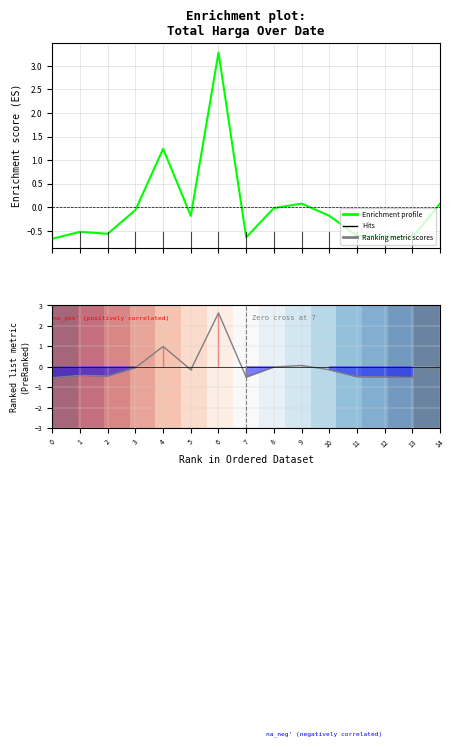

What is the difference between the second highest and minimum values in the 0 series?

1.9